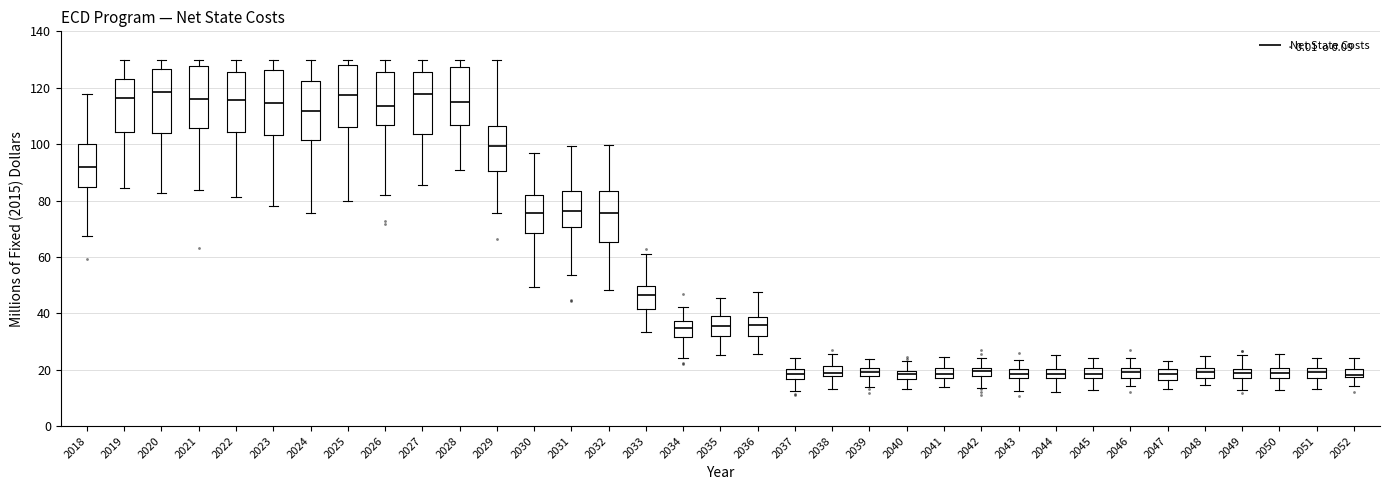

Where is the lower edge of the box at x = 2026 on the y-axis? The values are not printed on the chart, so give them approximately, as read against the axis.

106